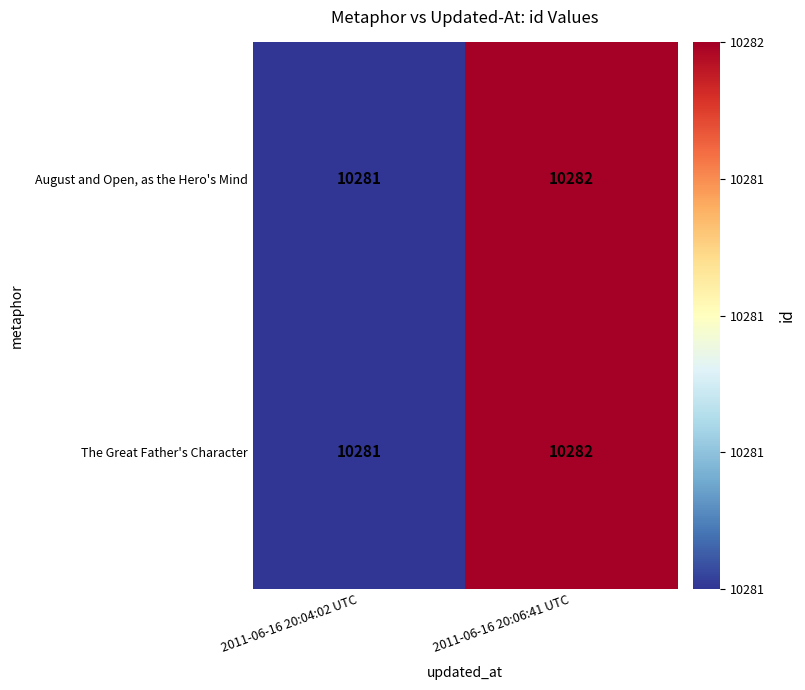

What is the maximum value shown in the chart?

10282